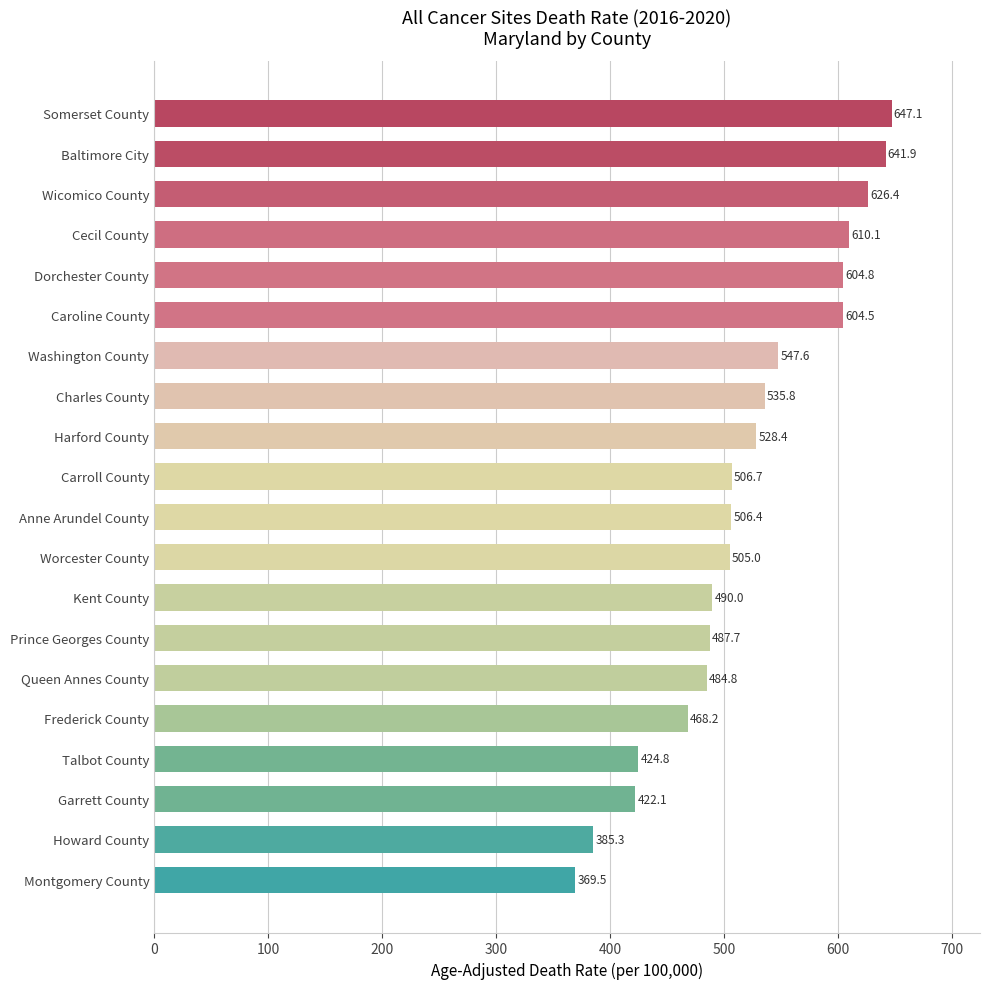

What is the change in value from Montgomery County to Talbot County?

+55.3